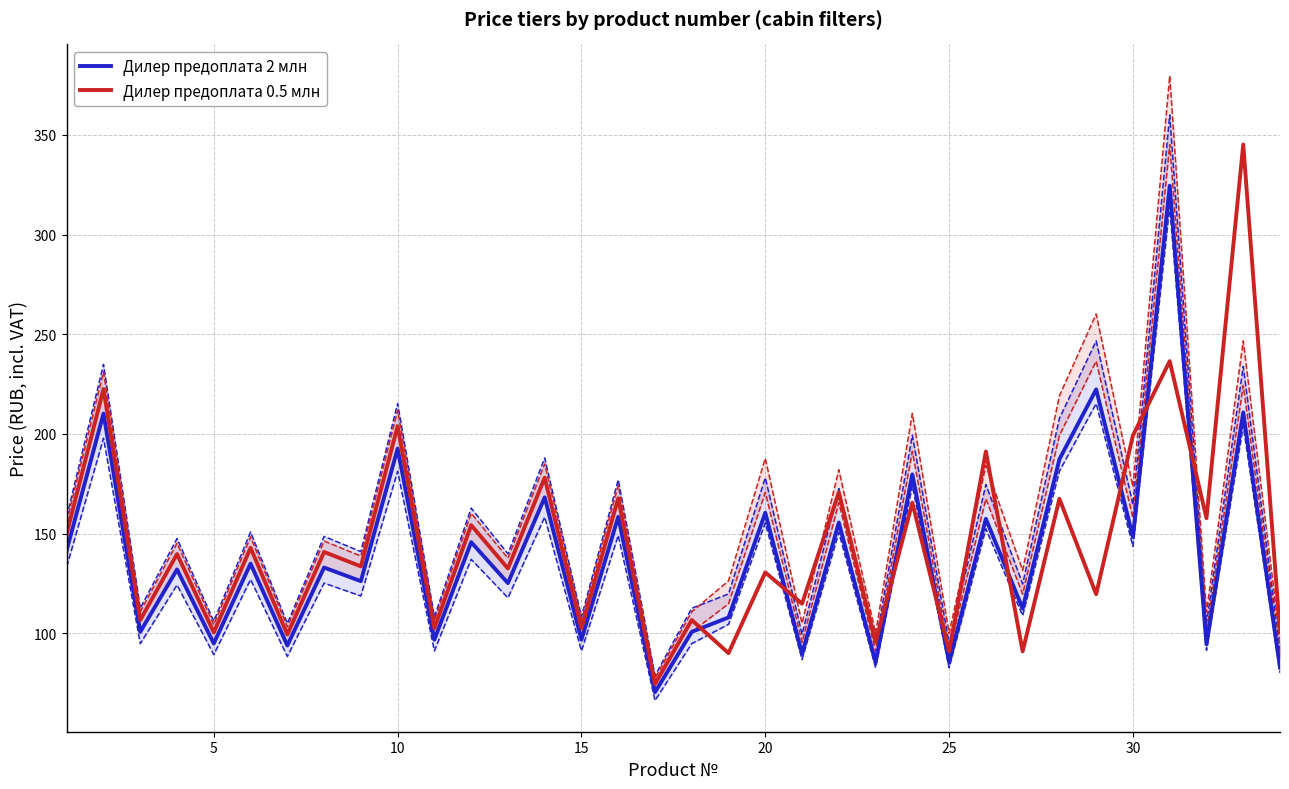

True or false: Дилер предоплата 0.5 млн and Дилер предоплата 2 млн cross at least once.

True